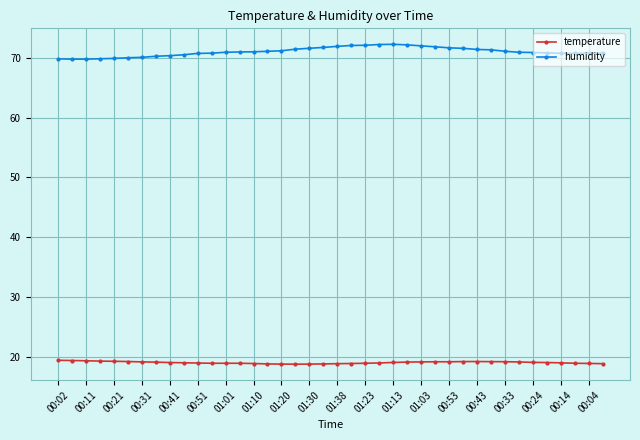

True or false: humidity and temperature intersect in this chart.

False